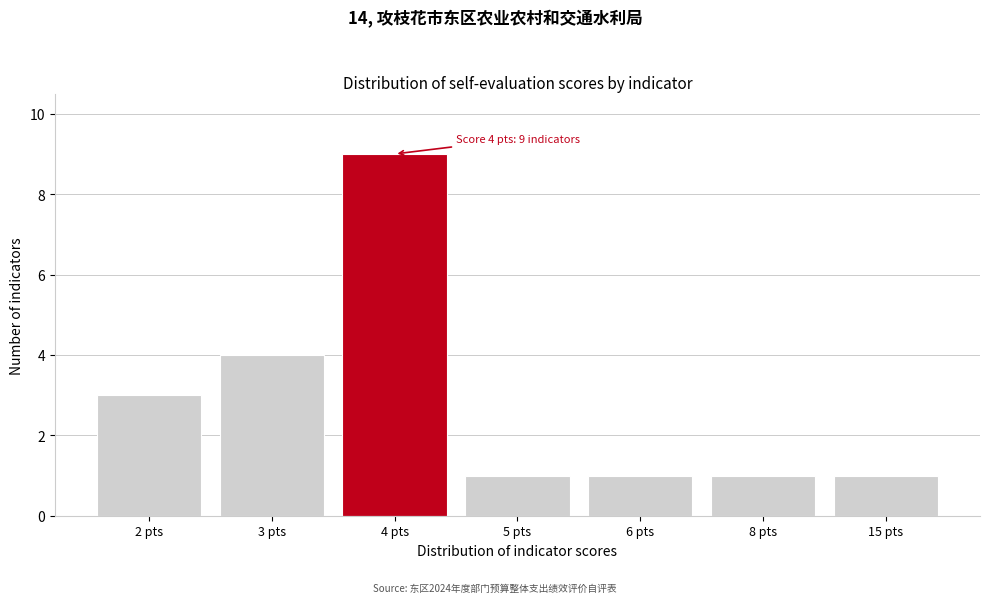

Reading right to left, transcribe all the data shown in this chart.

15 pts=1	8 pts=1	6 pts=1	5 pts=1	4 pts=9	3 pts=4	2 pts=3